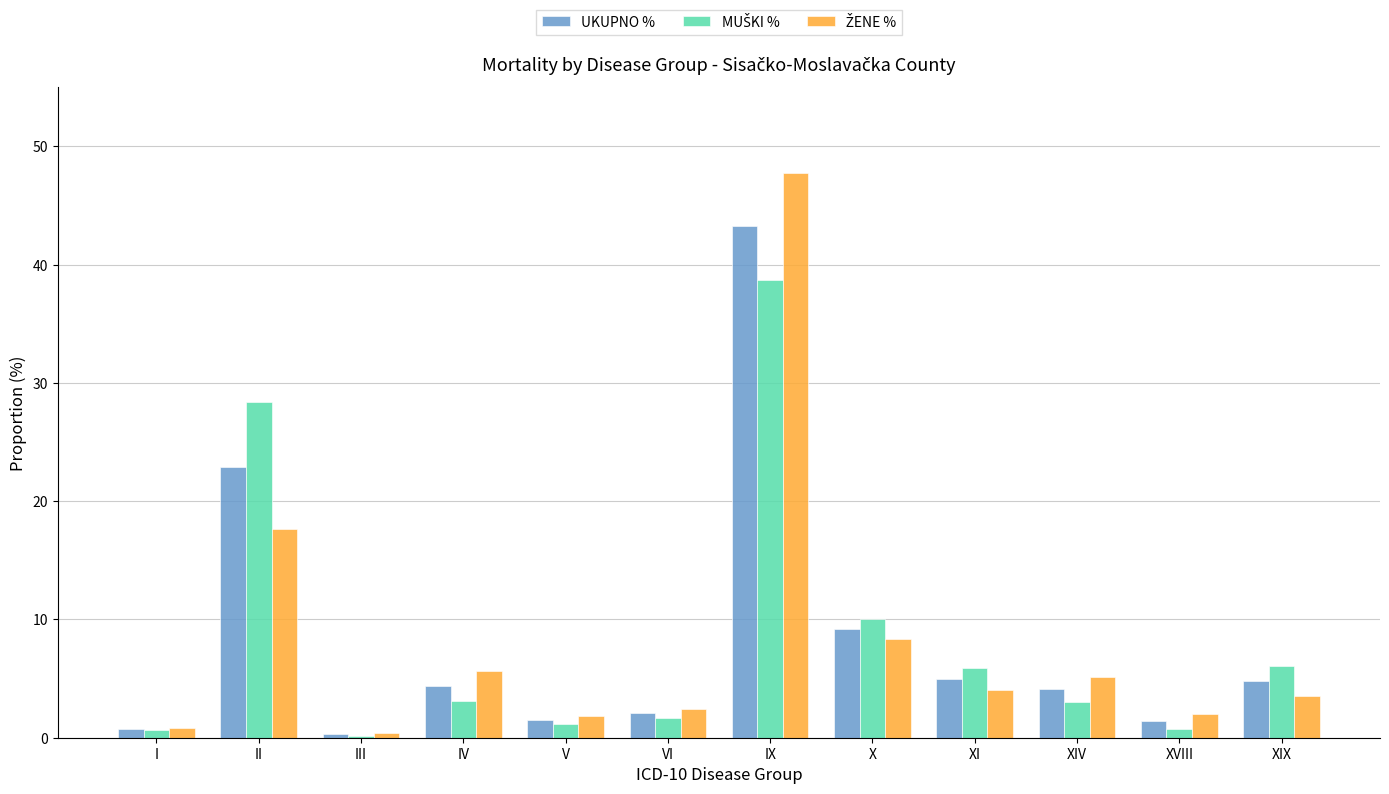

What is the maximum value shown in the chart?

47.7